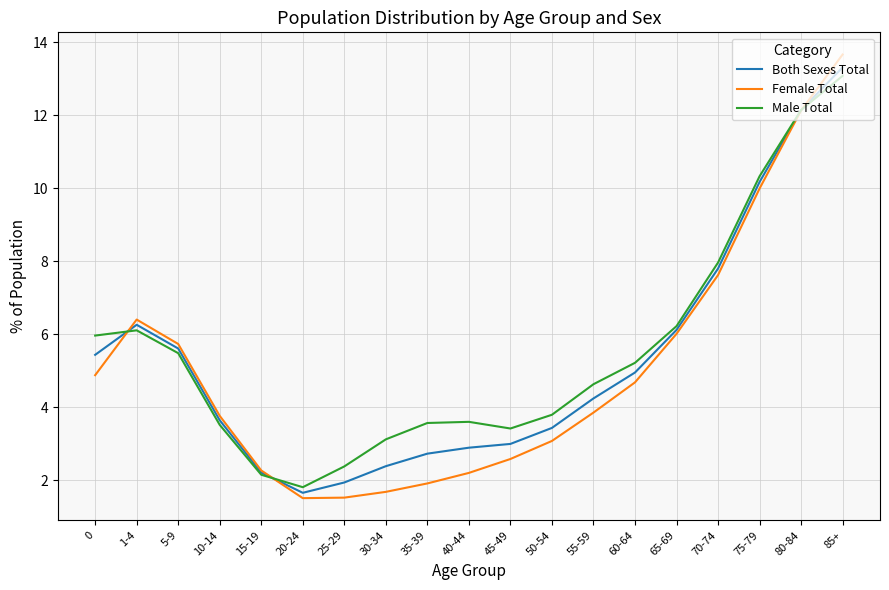

Read the Female Total value at 35-39.

1.9